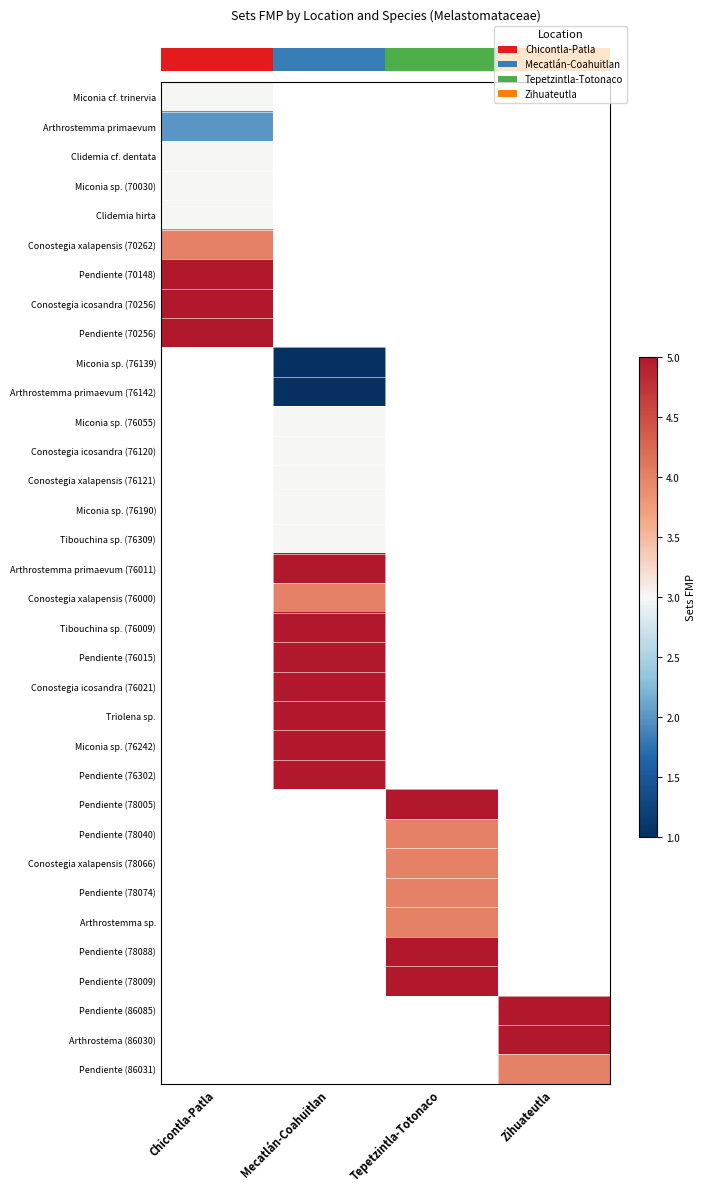

At how many categories does at least one series exceed 3?

4